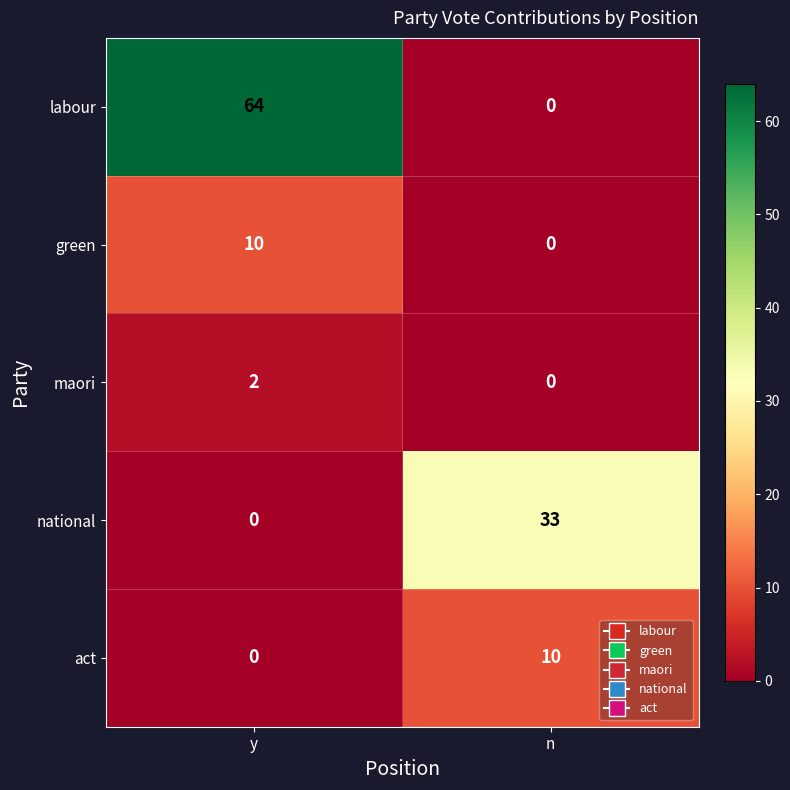

What value does the green series have at y, to the nearest 10?

10